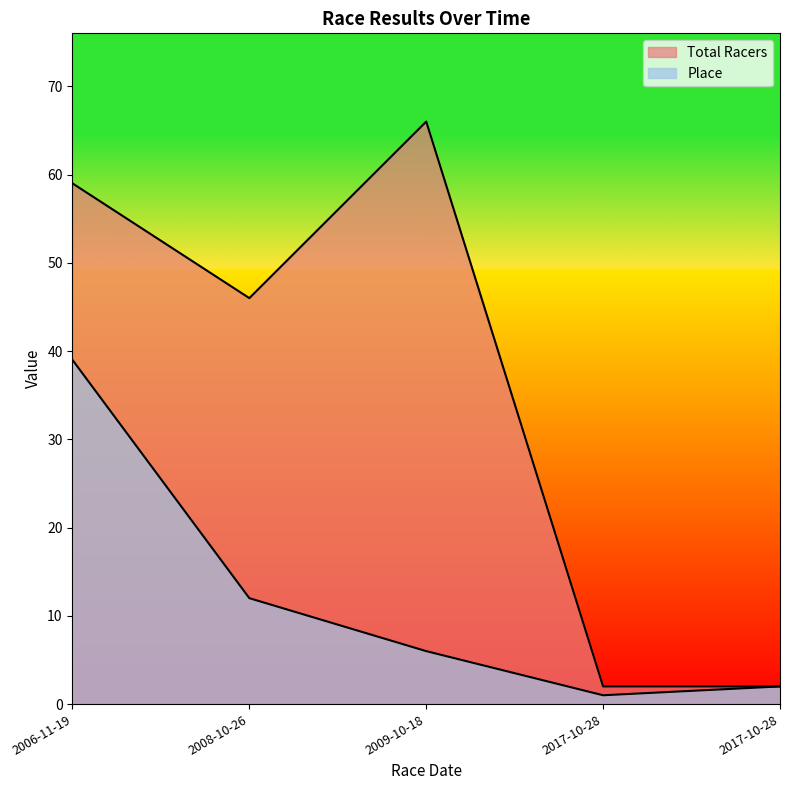

Is it true that Total Racers equals 46 at 2008-10-26?

True